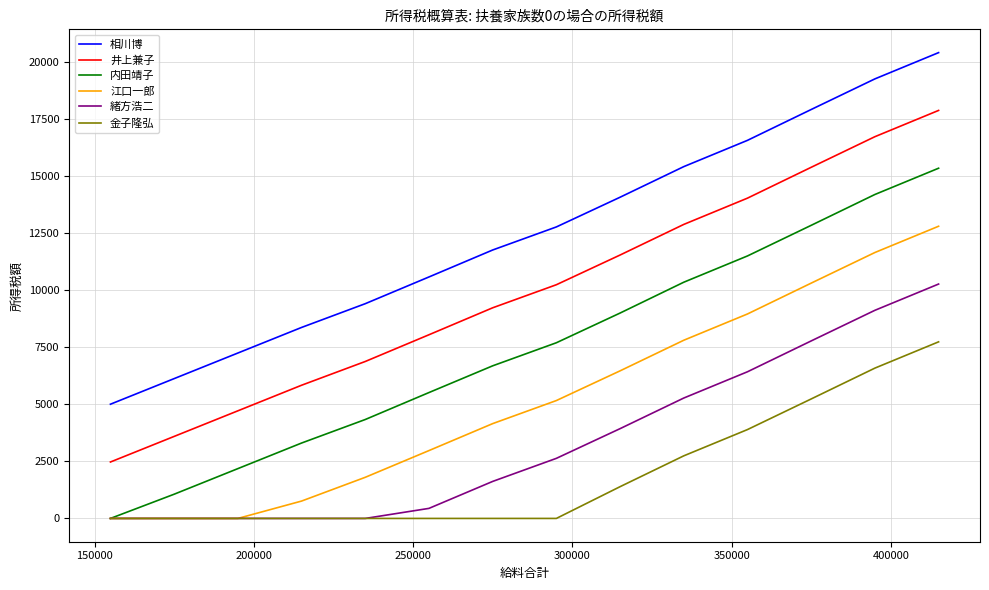

Rank the series by their maximum value, from highest to lowest.

相川博, 井上兼子, 内田靖子, 江口一郎, 緒方浩二, 金子隆弘